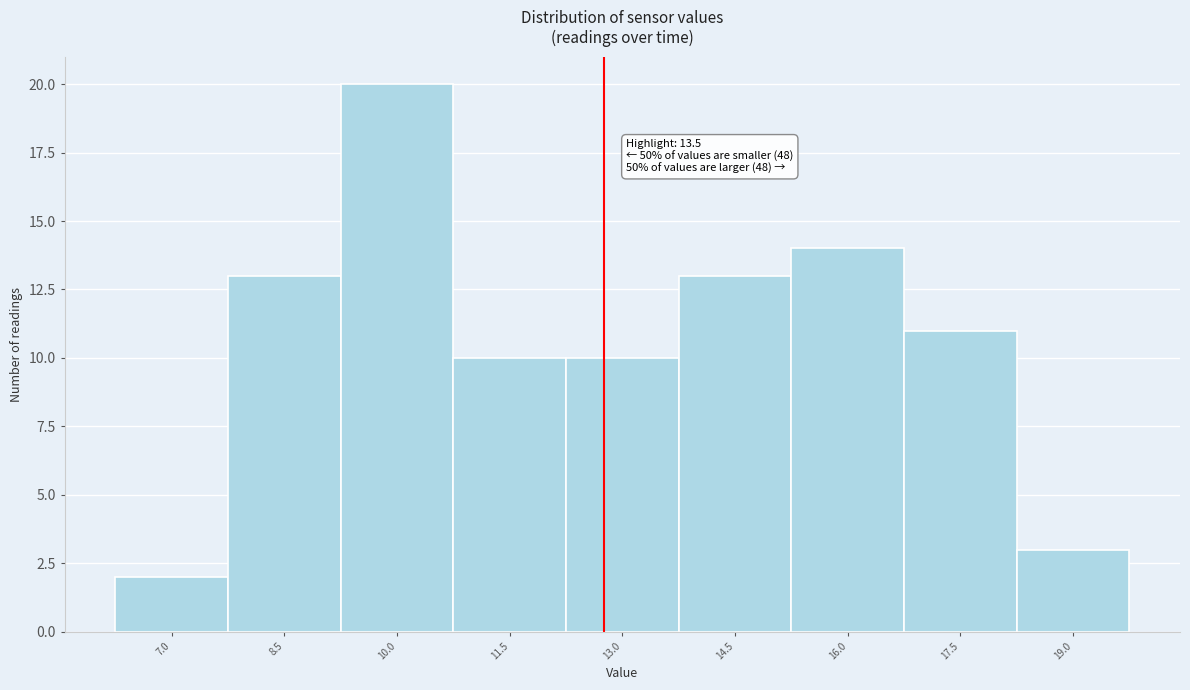

Reading left to right, what are all the values shown in this chart?

7.0=2	8.5=13	10.0=20	11.5=10	13.0=10	14.5=13	16.0=14	17.5=11	19.0=3